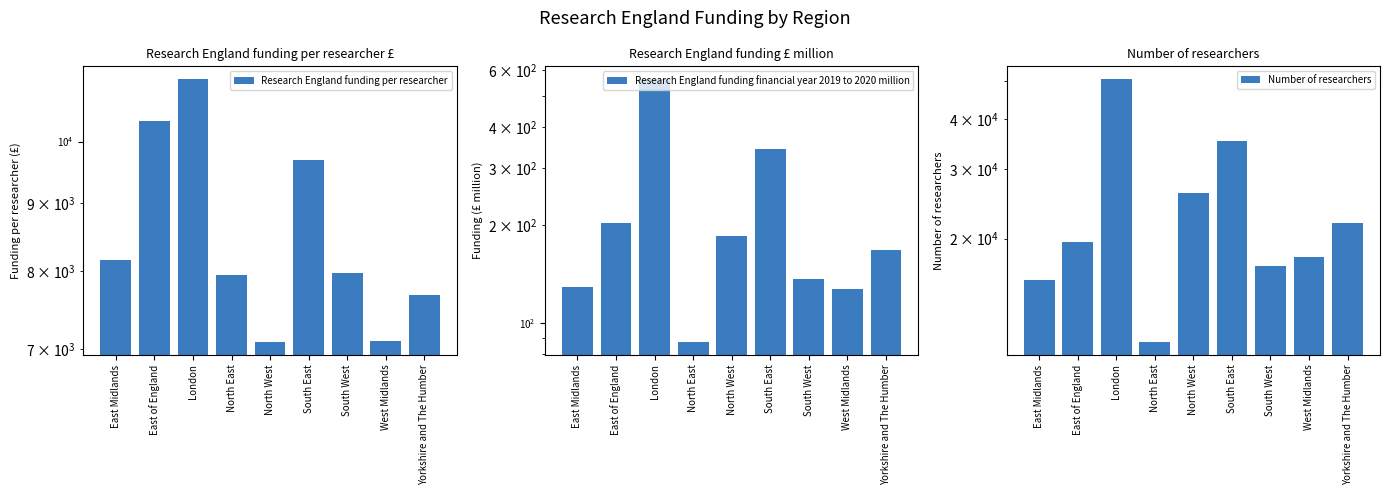

True or false: Number of researchers has a value of 17115.0 at South West.

True